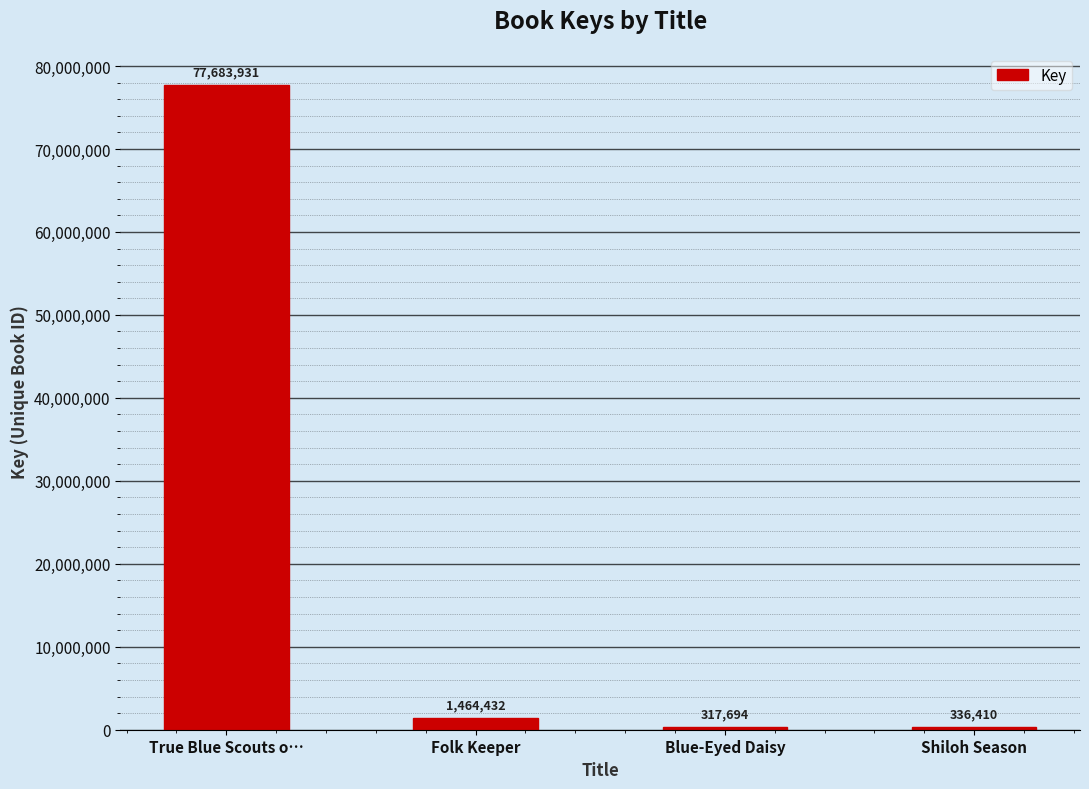

What is the label of the 2nd bar from the right?

Blue-Eyed Daisy